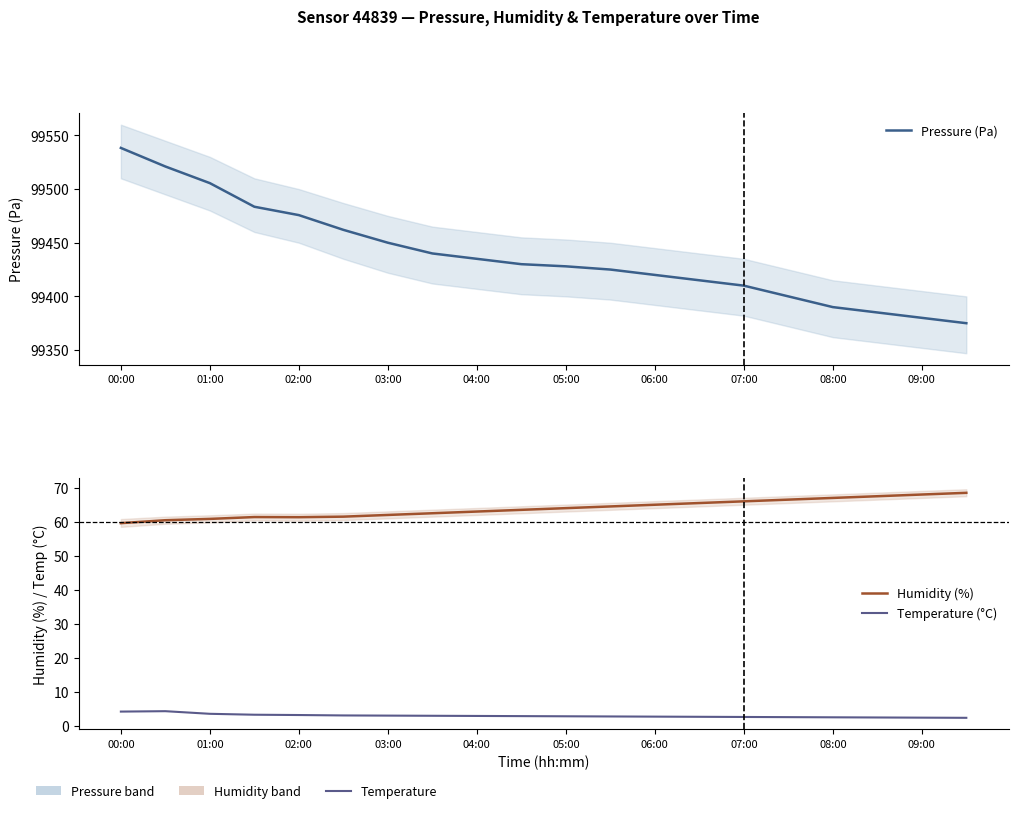

At how many categories does at least one series exceed 14014?

20